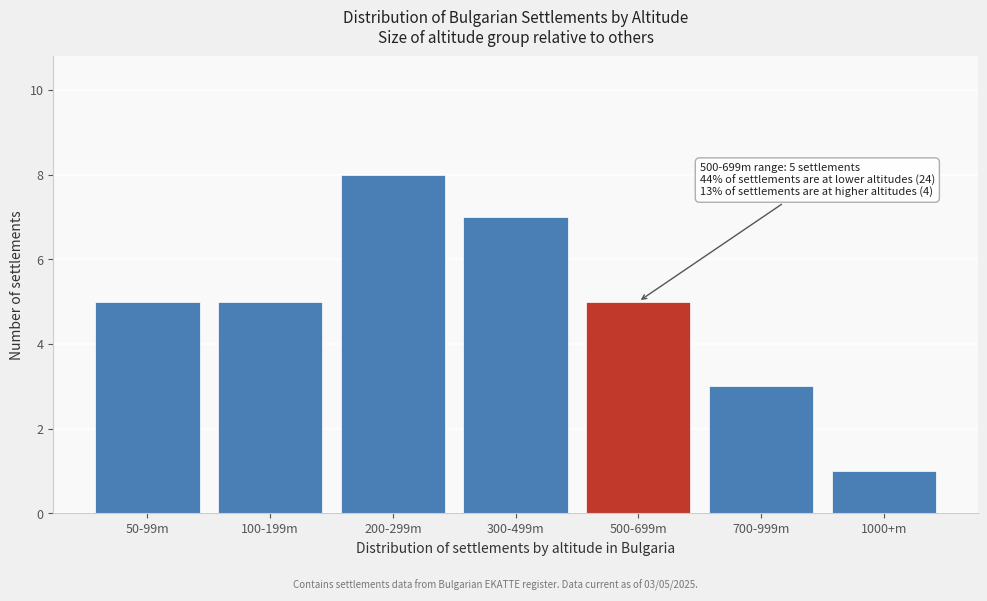

Reading left to right, list all the values displayed in this chart.

5	5	8	7	5	3	1